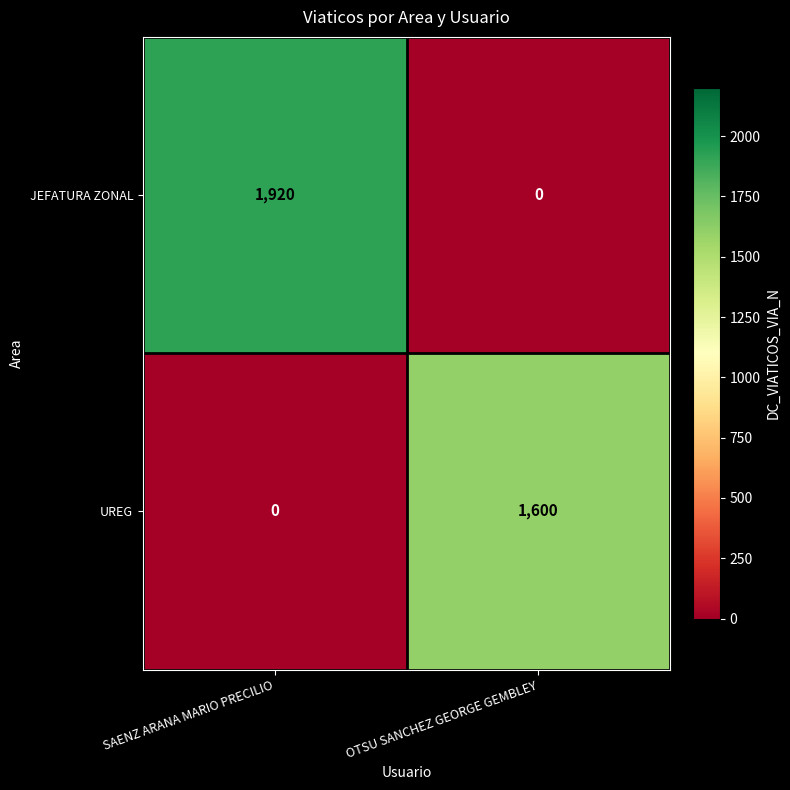

Reading left to right, extract all data points from this chart.

JEFATURA ZONAL: SAENZ ARANA MARIO PRECILIO=1920	OTSU SANCHEZ GEORGE GEMBLEY=0
UREG: SAENZ ARANA MARIO PRECILIO=0	OTSU SANCHEZ GEORGE GEMBLEY=1600